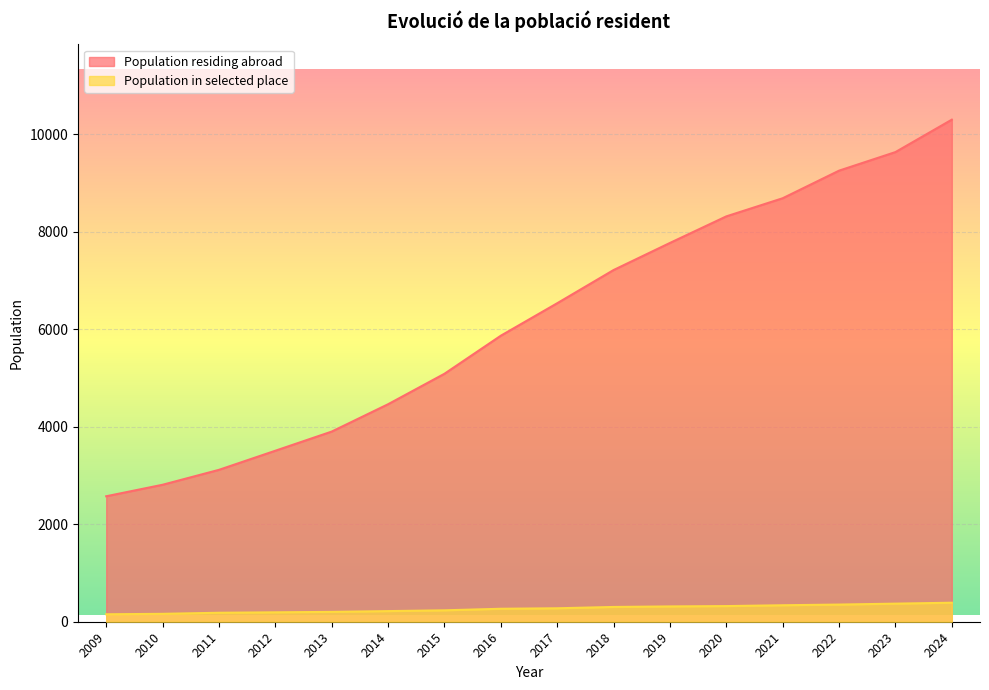

How many lines are shown in the chart?

2